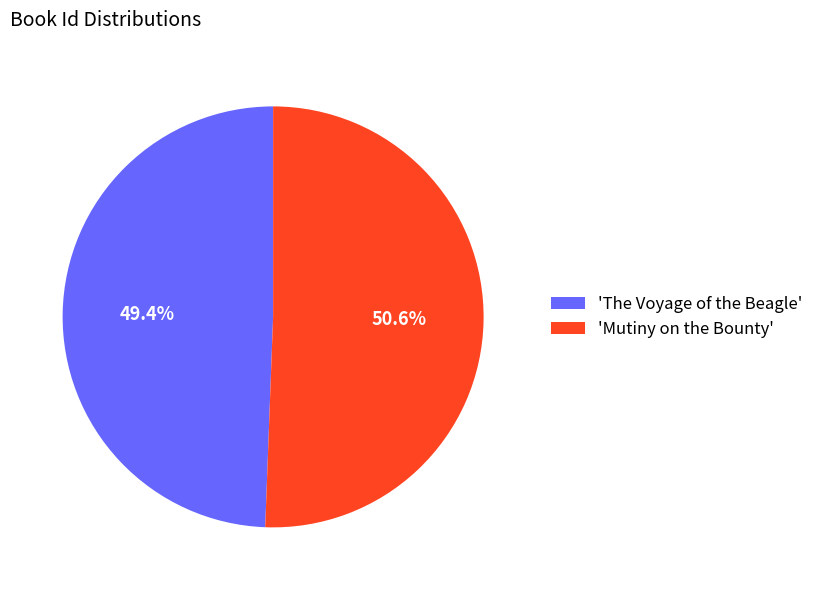

Which slice is the largest?

'Mutiny on the Bounty'